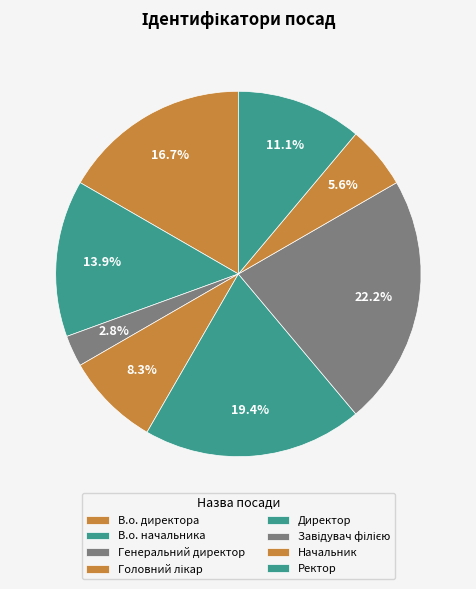

The Начальник slice represents 1% of the pie. True or false?

False